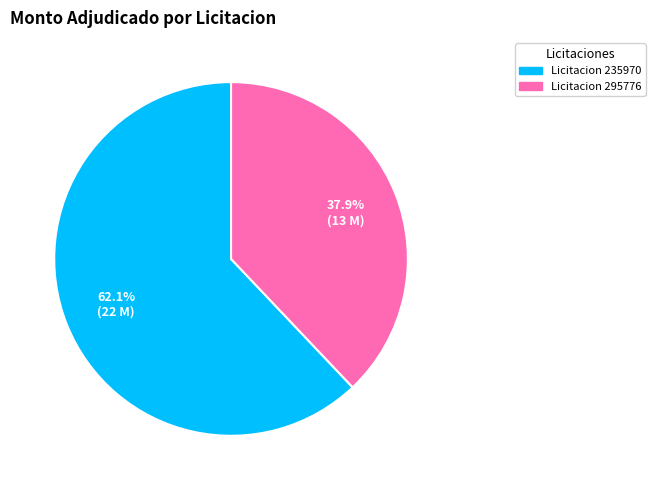

Does any single category account for the majority?

Yes